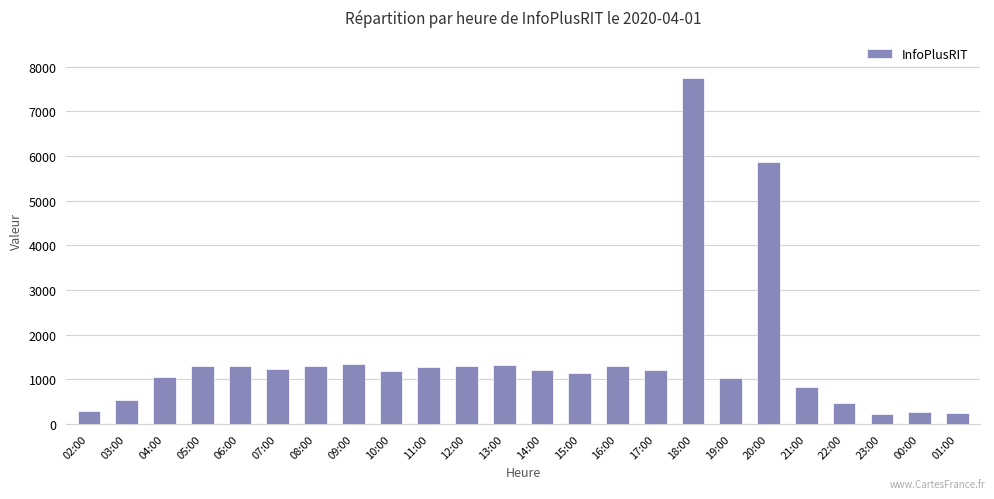

How many categories are shown in the chart?

24